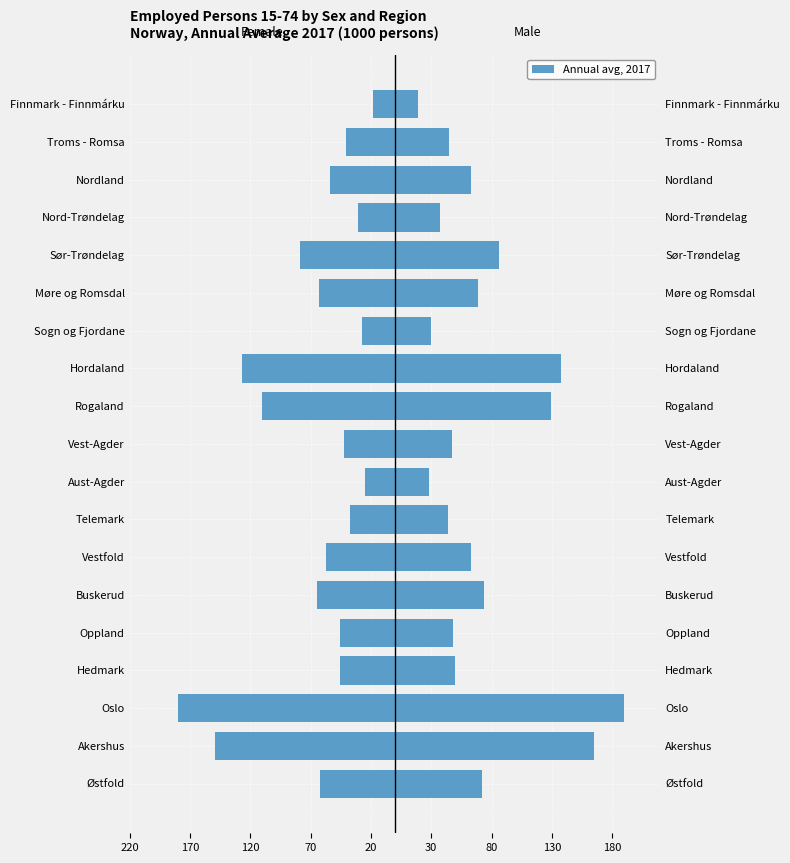

Are the bars grouped side by side (vs. stacked)?

Yes